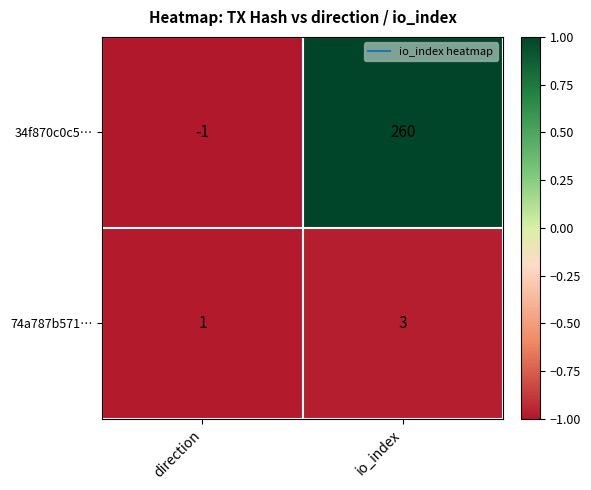

What value does the 34f870c0c5… series have at io_index?

260